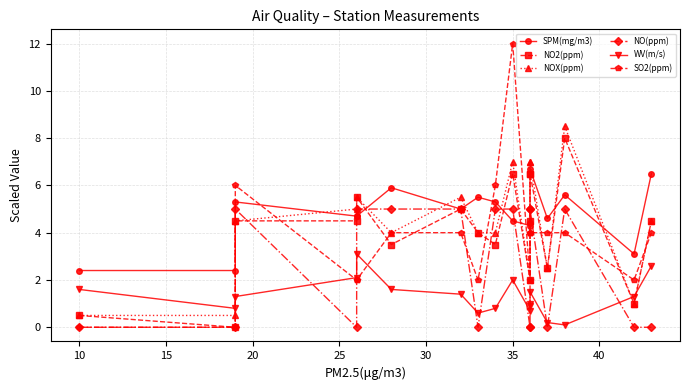

Which series changed the most between 5 and 15?

NOX(ppm)